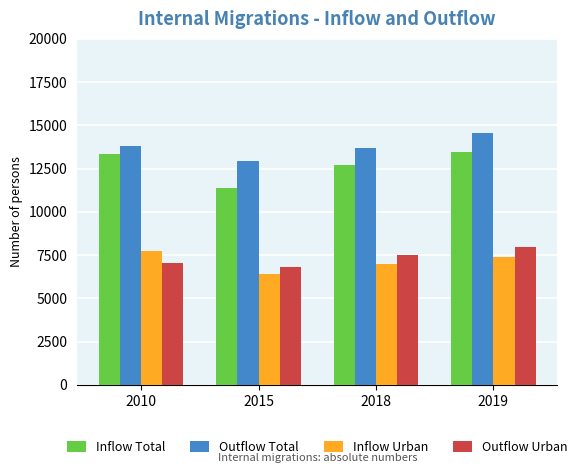

What is the sum of all Outflow Urban values?

29273